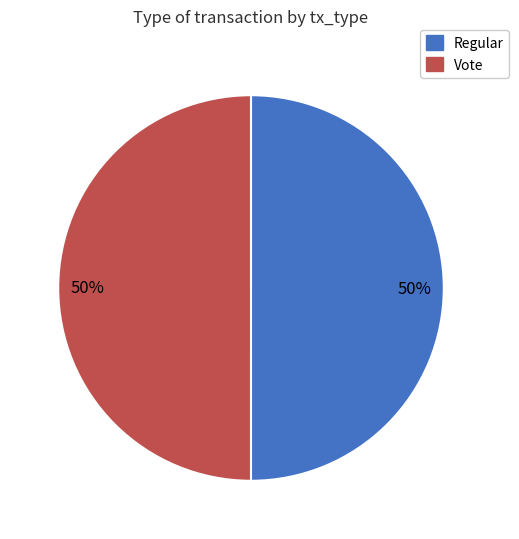

Approximately how many times larger is the value at Regular compared to Vote?

1.0